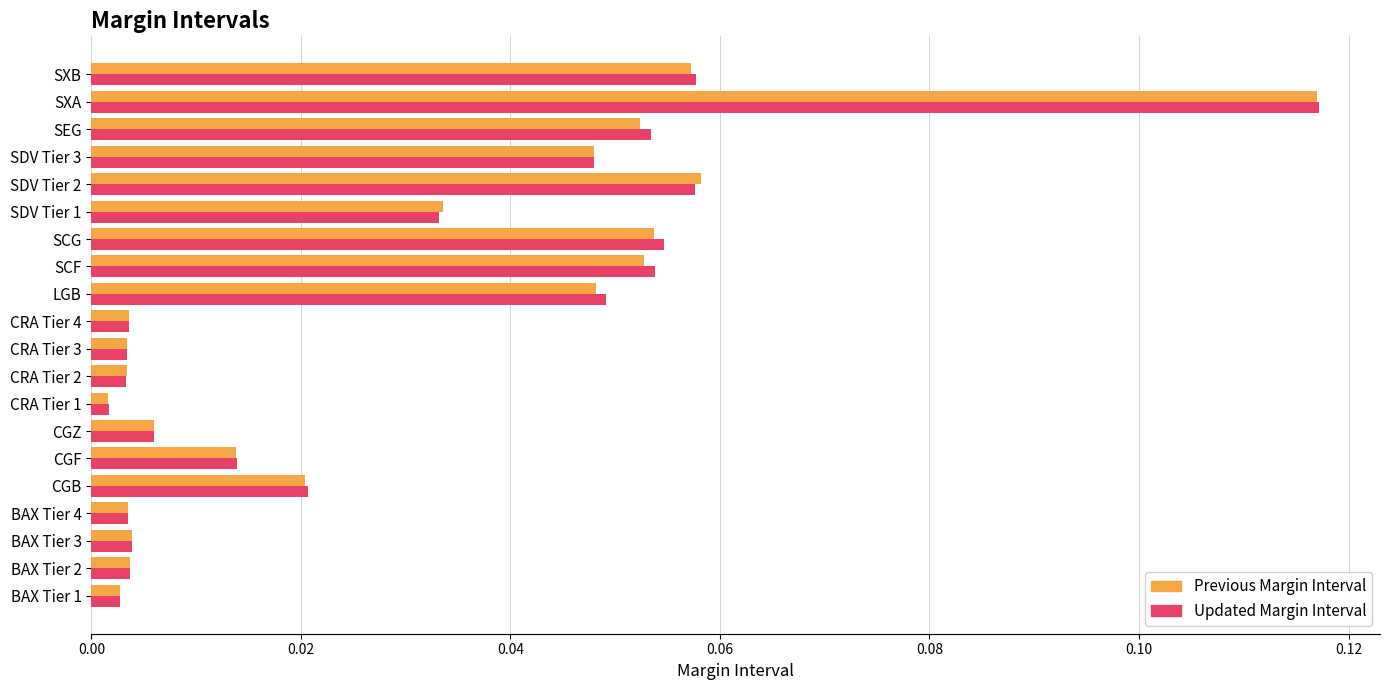

True or false: Previous Margin Interval has a value of 0.0 at SDV Tier 2.

False